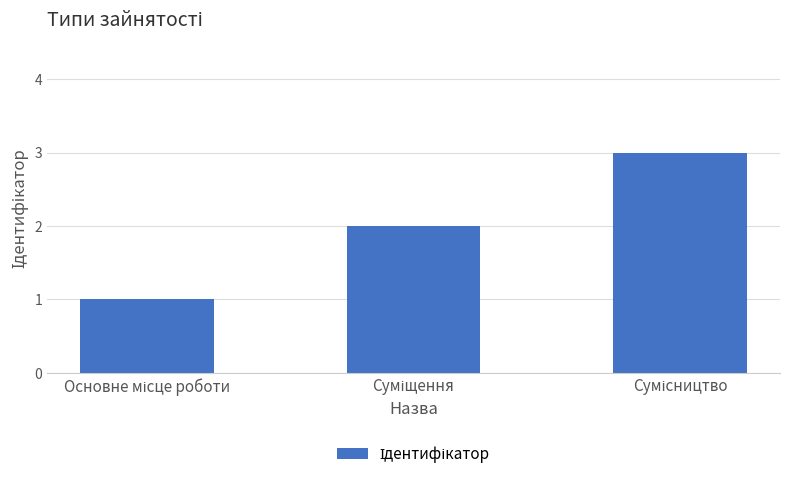

What is the greatest value displayed?

3